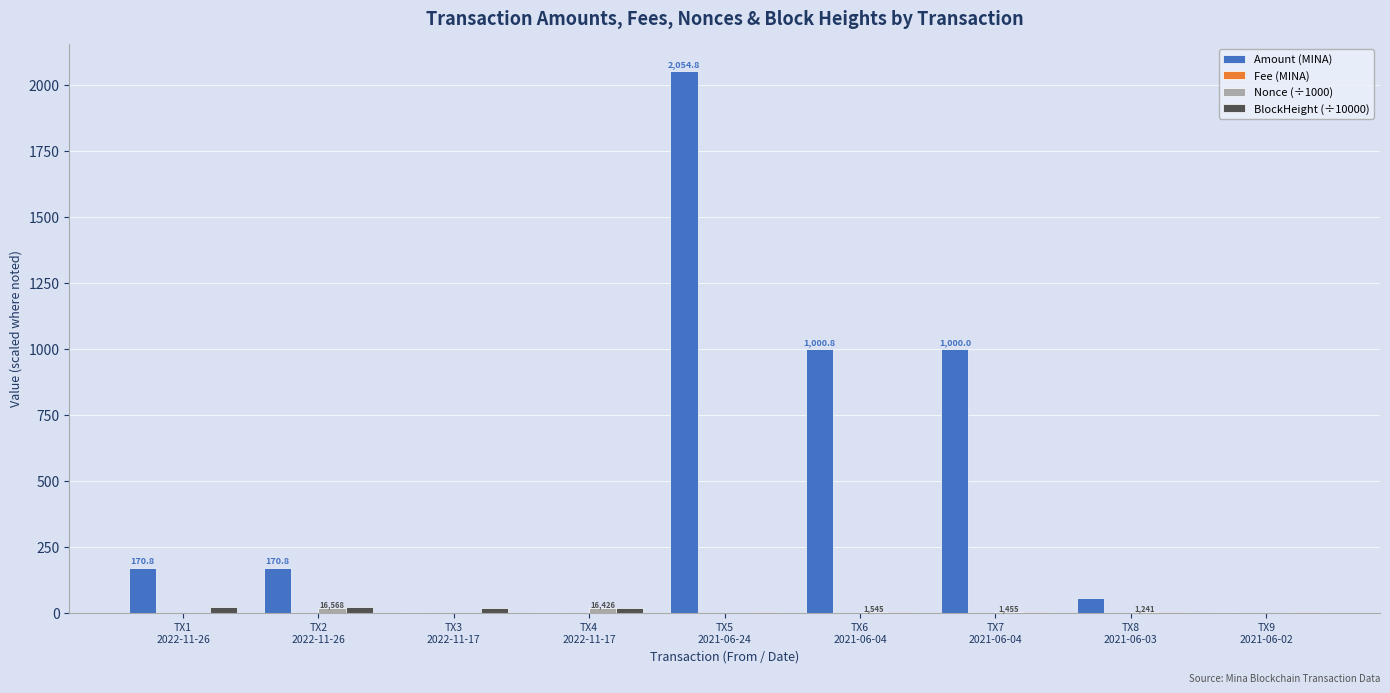

Which series has the largest total across all categories?

Amount (MINA)